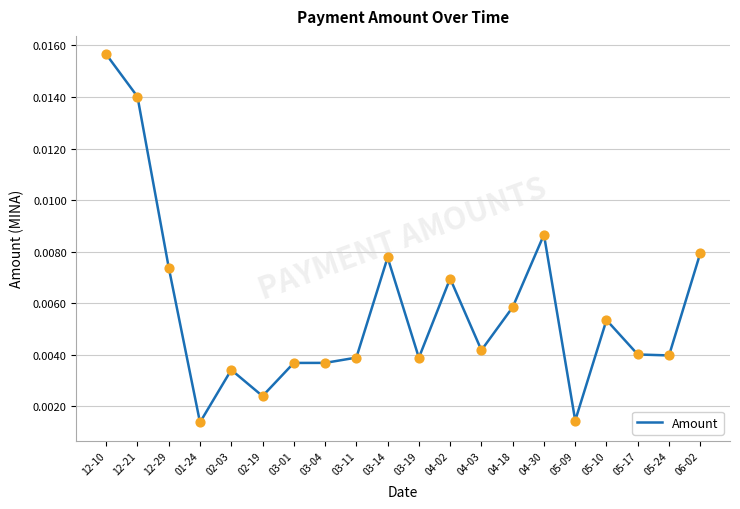

Which has a higher value, 05-17 or 04-02?

04-02